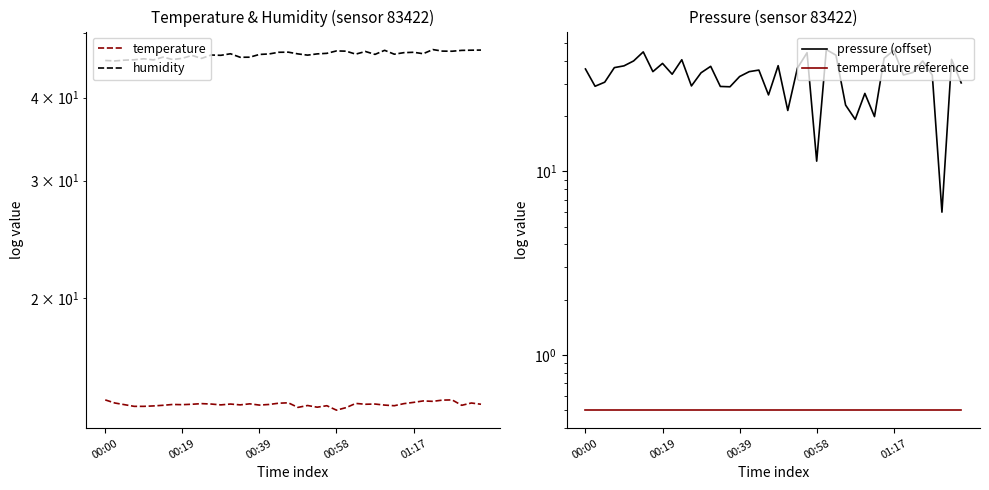

List the labels in order of temperature value, smallest first.

24, 25, 20, 22, 00:58, 01:17, 5, 23, 30, 21, 6, 37, 16, 29, 12, 14, 00:39, 8, 7, 17, 9, 27, 39, 11, 13, 28, 15, 10, 31, 26, 18, 00:19, 38, 19, 32, 34, 33, 35, 00:00, 36